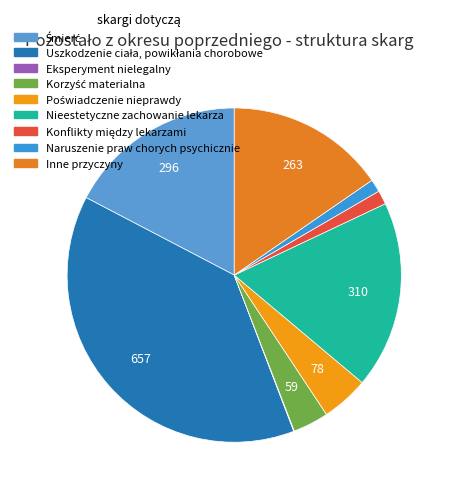

Which slice is the smallest?

Eksperyment nielegalny